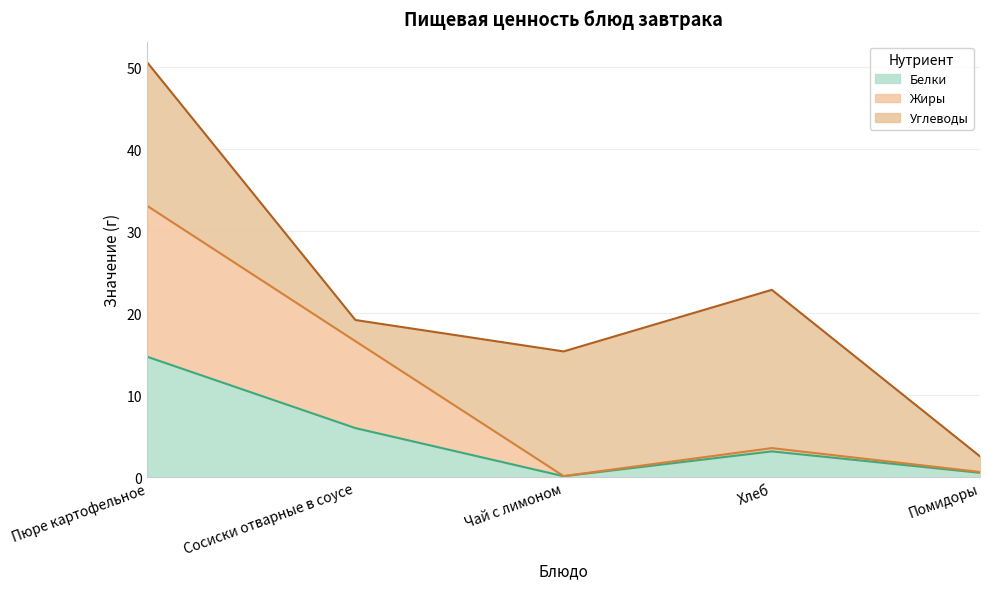

In Белки, how many points are higher than both neighbors (excluding endpoints)?

1